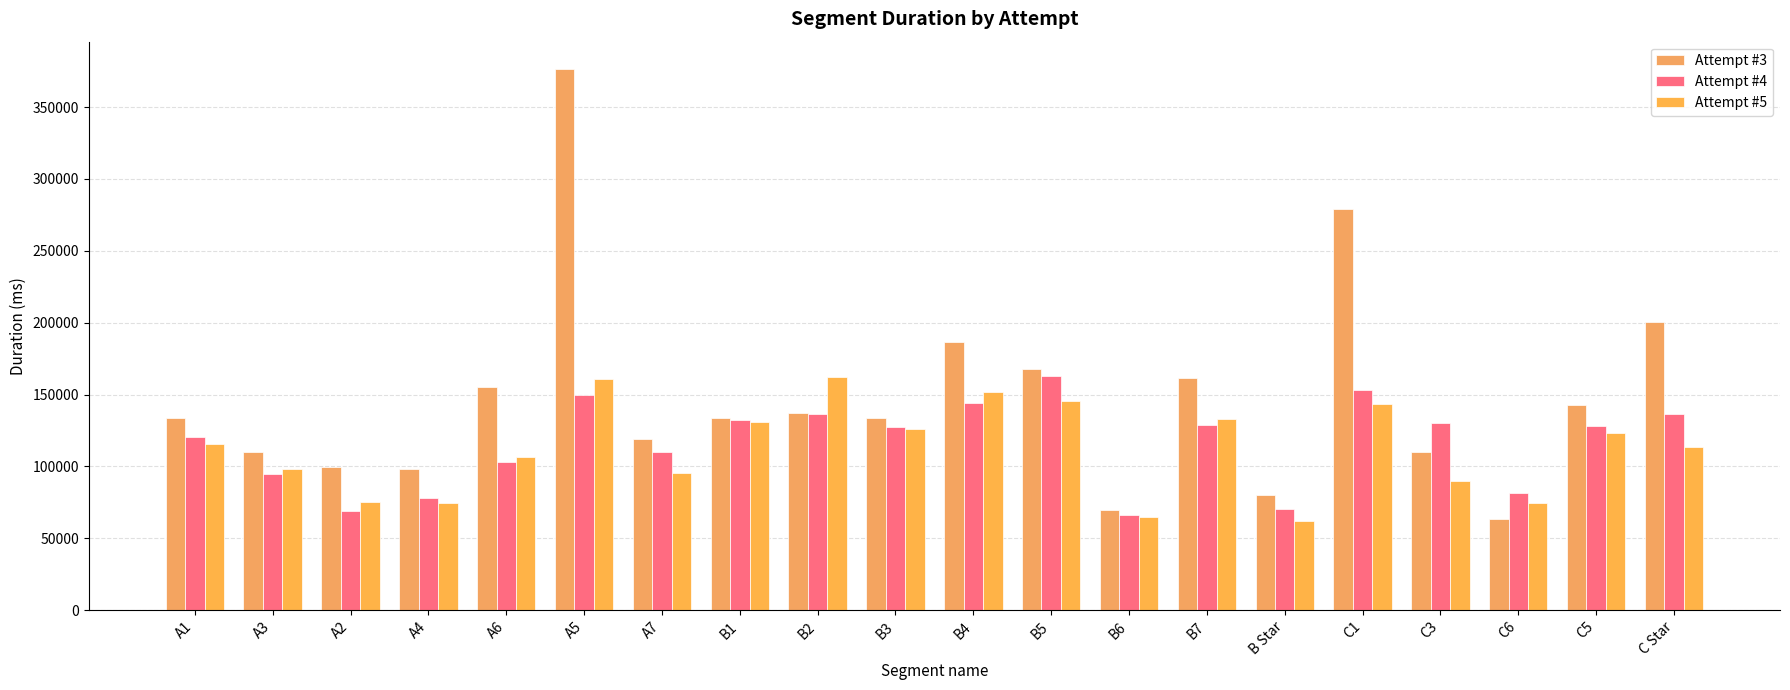

What is the difference between the Attempt #4 values at B7 and B5?

34330